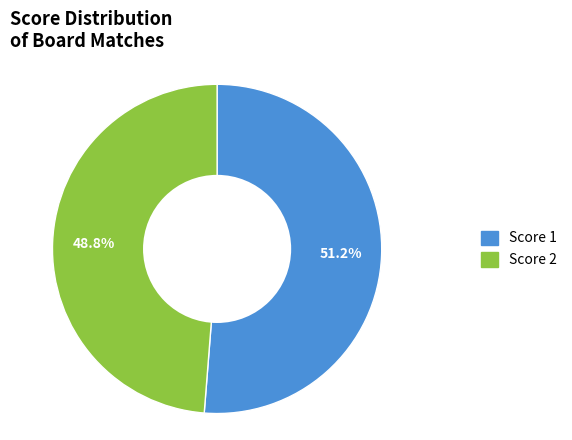

Rank the categories by value from highest to lowest.

Score 1, Score 2